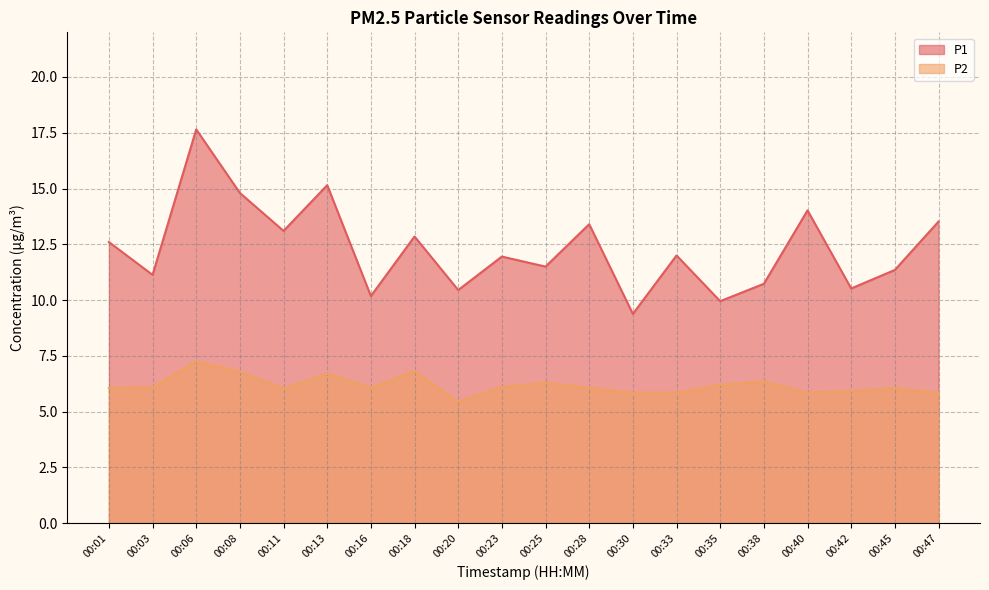

Between 00:38 and 00:01, which is larger?

00:01